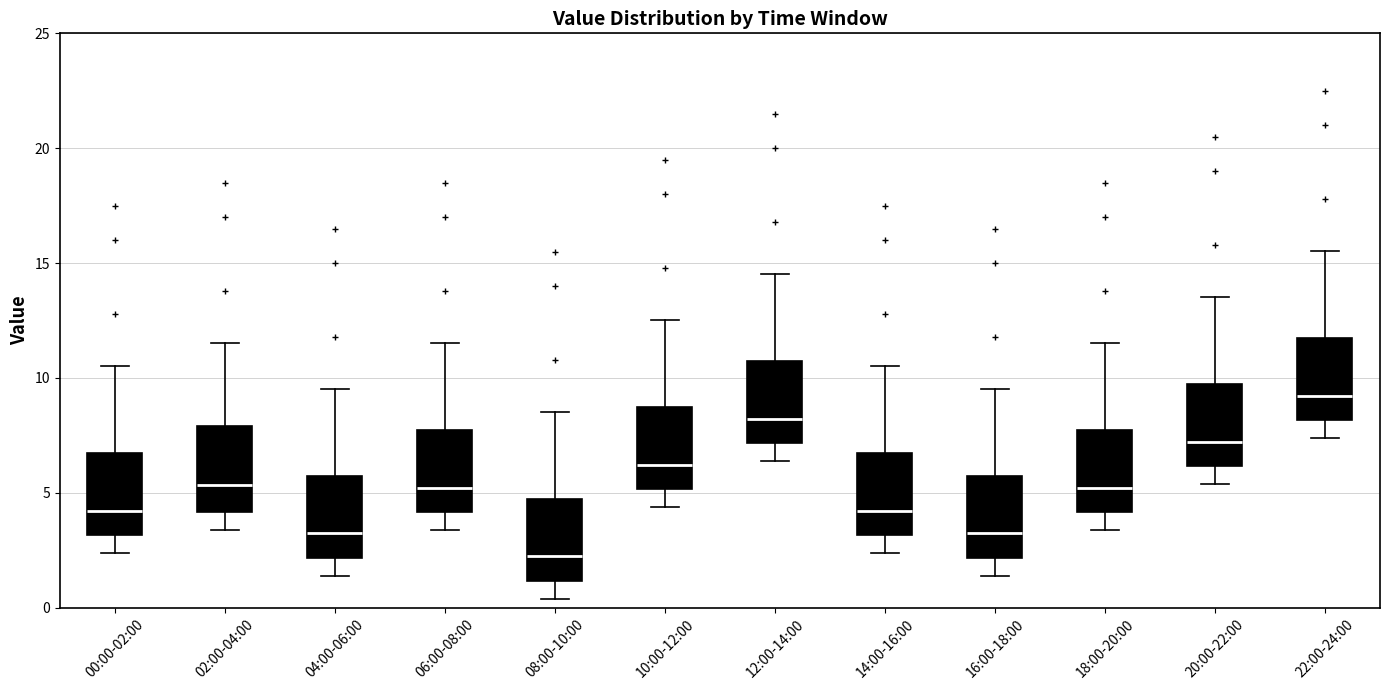

Reading left to right, read every box against the y-axis: the position of its median line, the range the box covers, and the ends of its whiskers. The values are not printed on the chart, so give them approximately, as read against the axis.

00:00-02:00: median 4.0, box 3.0 to 6.5, whiskers 2.5 to 10.5
02:00-04:00: median 5.5, box 4.0 to 8.0, whiskers 3.5 to 11.5
04:00-06:00: median 3.0, box 2.0 to 5.5, whiskers 1.5 to 9.5
06:00-08:00: median 5.0, box 4.0 to 7.5, whiskers 3.5 to 11.5
08:00-10:00: median 2.0, box 1.0 to 4.5, whiskers 0.5 to 8.5
10:00-12:00: median 6.0, box 5.0 to 8.5, whiskers 4.5 to 12.5
12:00-14:00: median 8.0, box 7.0 to 10.5, whiskers 6.5 to 14.5
14:00-16:00: median 4.0, box 3.0 to 6.5, whiskers 2.5 to 10.5
16:00-18:00: median 3.0, box 2.0 to 5.5, whiskers 1.5 to 9.5
18:00-20:00: median 5.0, box 4.0 to 7.5, whiskers 3.5 to 11.5
20:00-22:00: median 7.0, box 6.0 to 9.5, whiskers 5.5 to 13.5
22:00-24:00: median 9.0, box 8.0 to 11.5, whiskers 7.5 to 15.5